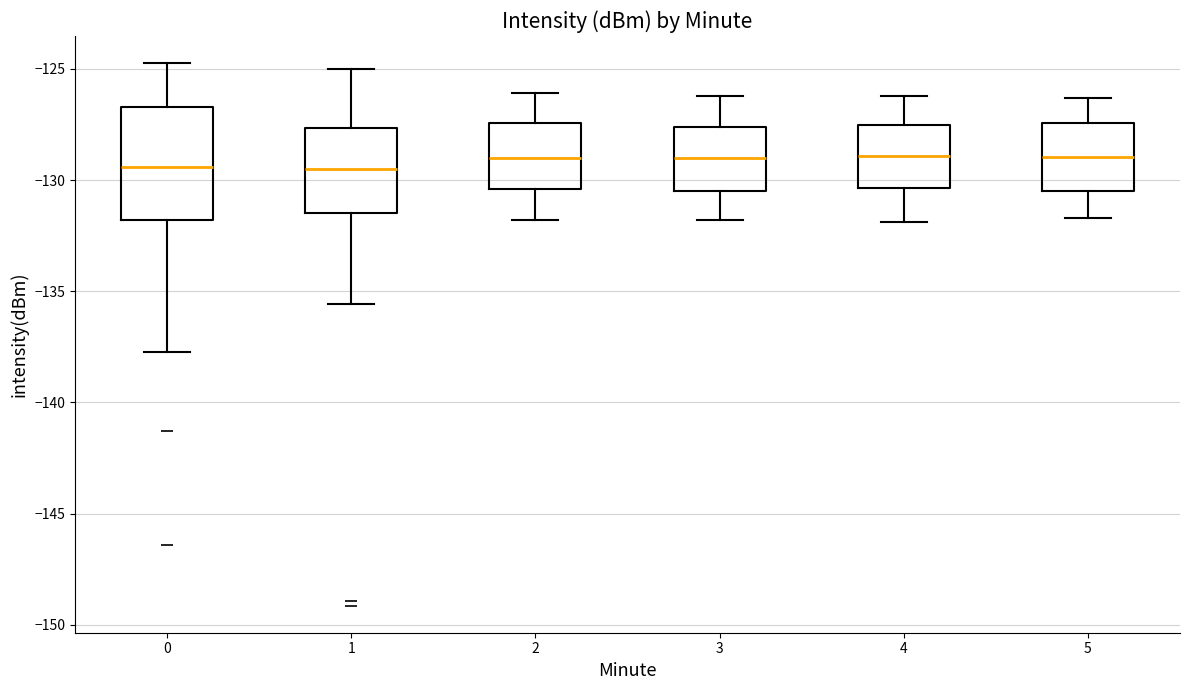

Comparing the boxes themselves (not the whiskers), which one is the tallest?

0